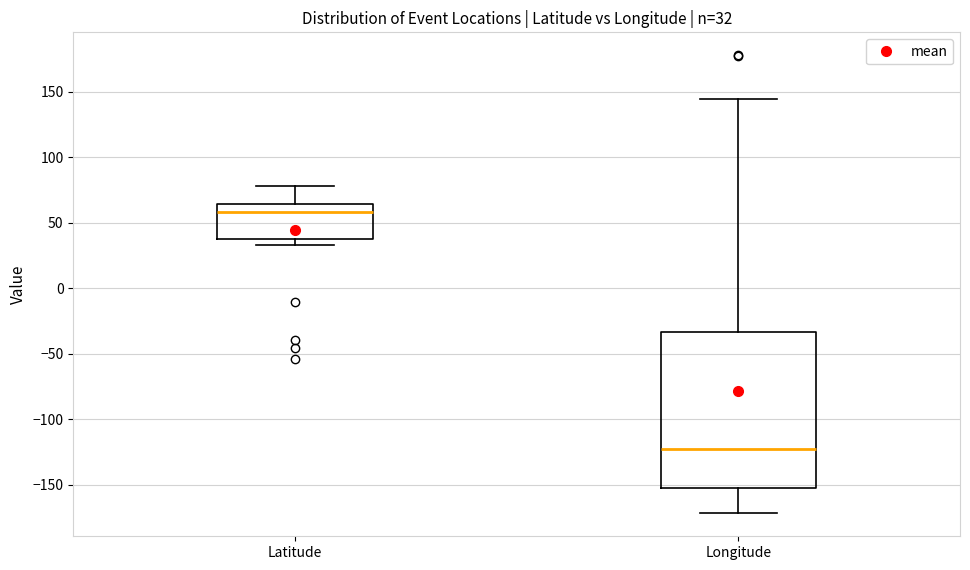

Which box's median line is the lowest?

Longitude